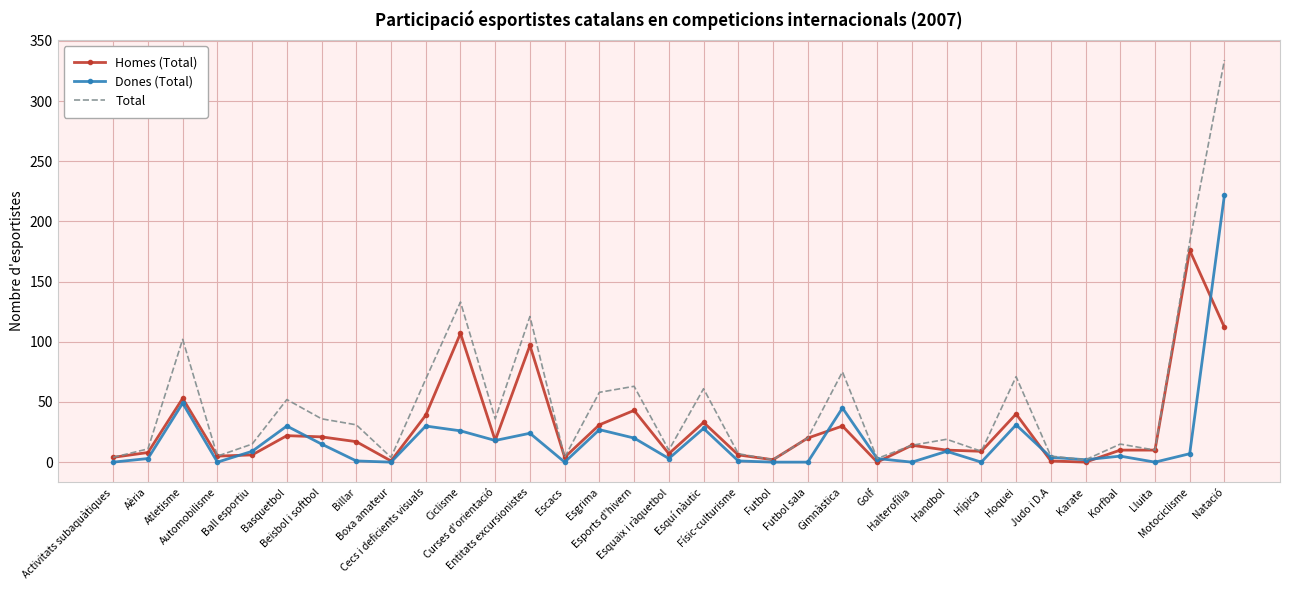

List the series in order of their peak value, lowest first.

Homes (Total), Dones (Total), Total